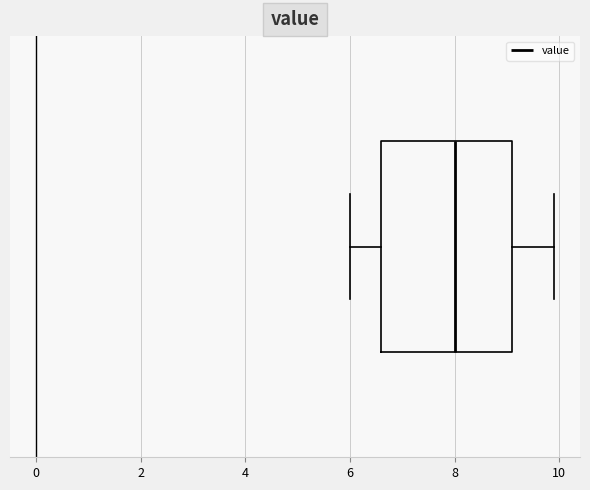

Transcribe this box plot: give where the median line is, the range the box spans, and where the two whiskers end, as read against the x-axis. The values are not printed on the chart, so give them approximately, as read against the axis.

median 8.0, box 6.6 to 9.2, whiskers 6.0 to 10.0